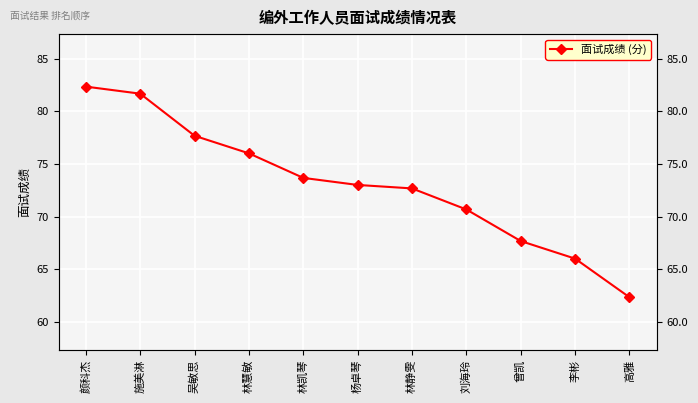

What is the average value?

73.1